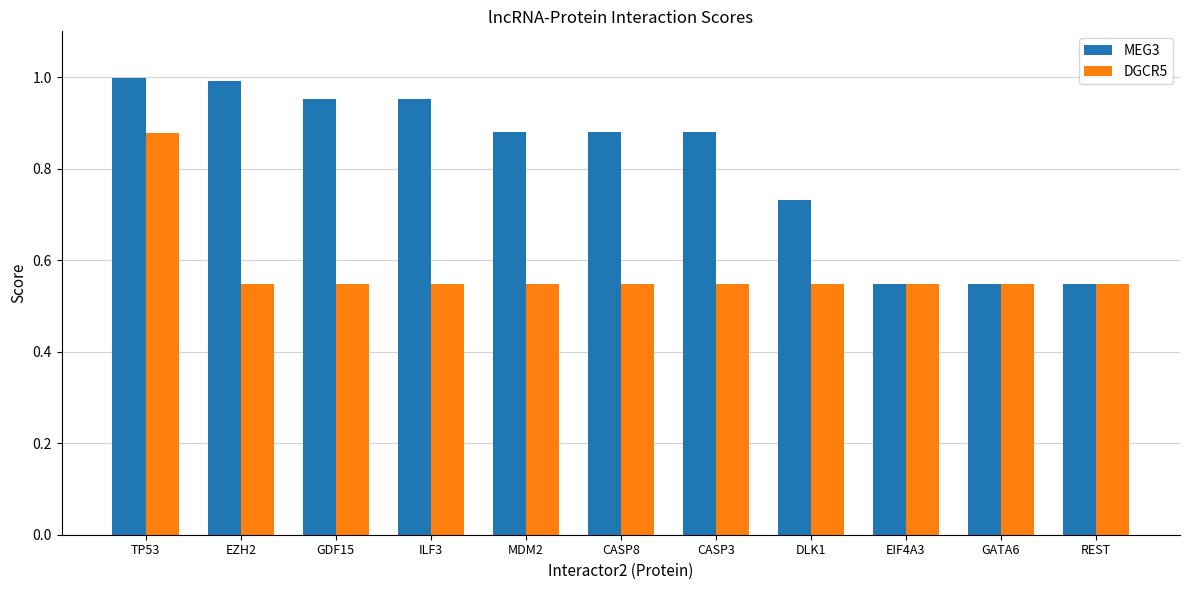

At which label does DGCR5 reach its peak?

TP53